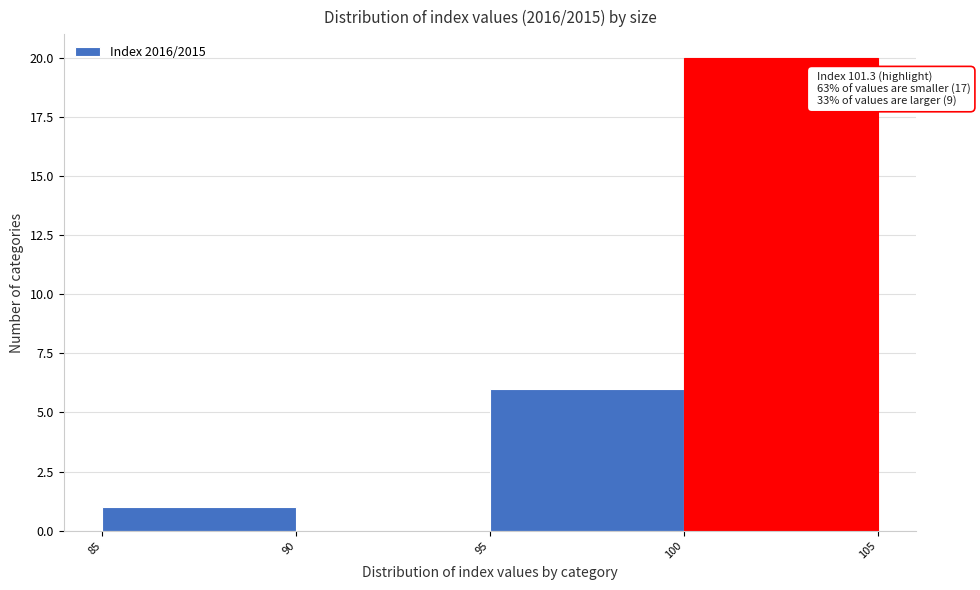

Over which range of the x-axis is the bar tallest?

100 to 105